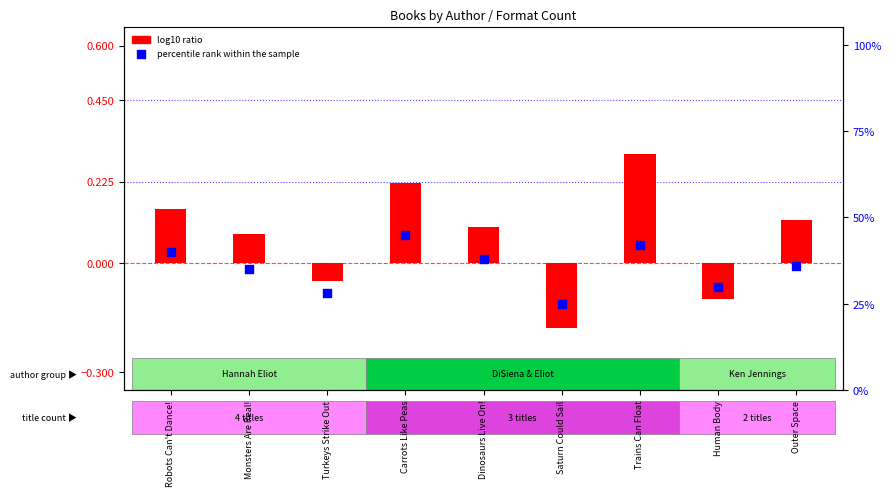

At how many categories does at least one series exceed 44?

1